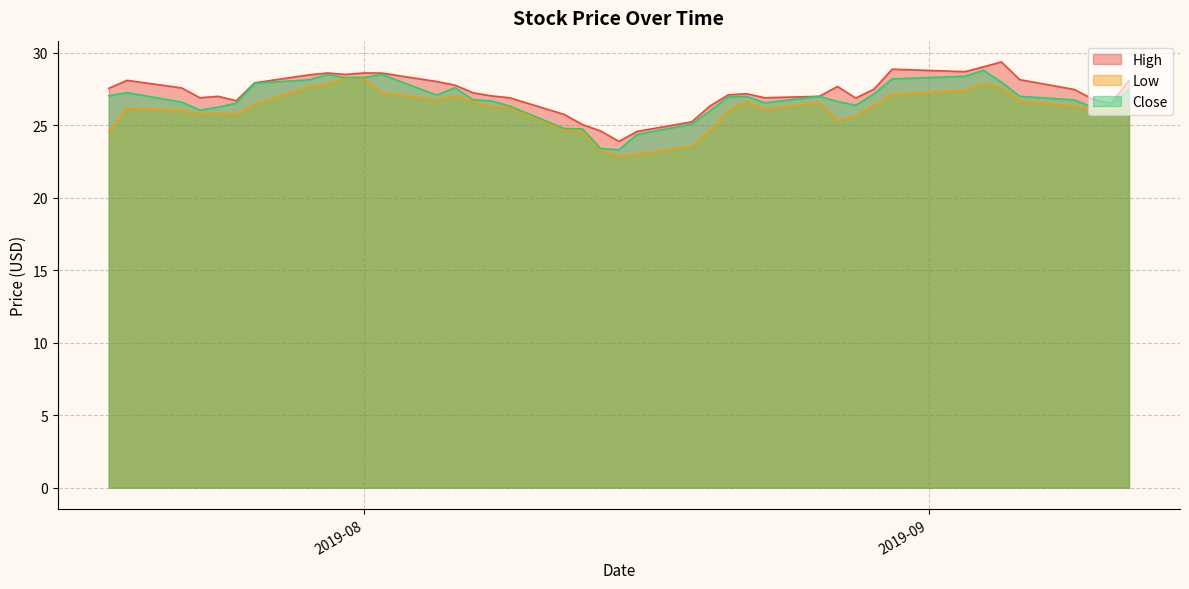

At which label does High reach its peak?

2019-09-05